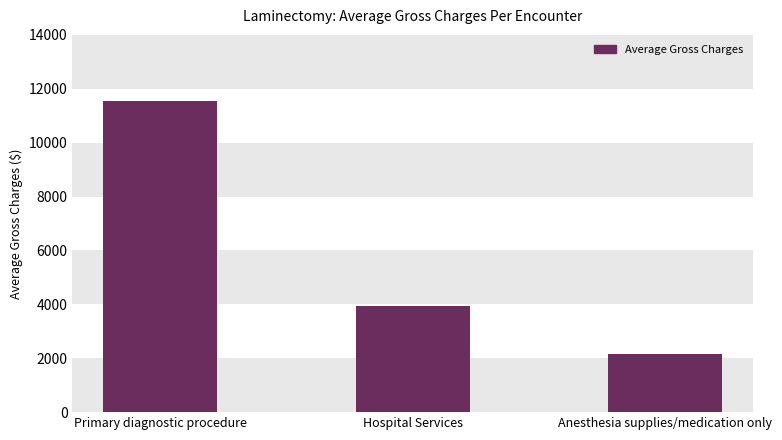

What is the sum of the values at Anesthesia supplies/medication only and Primary diagnostic procedure?

13697.5